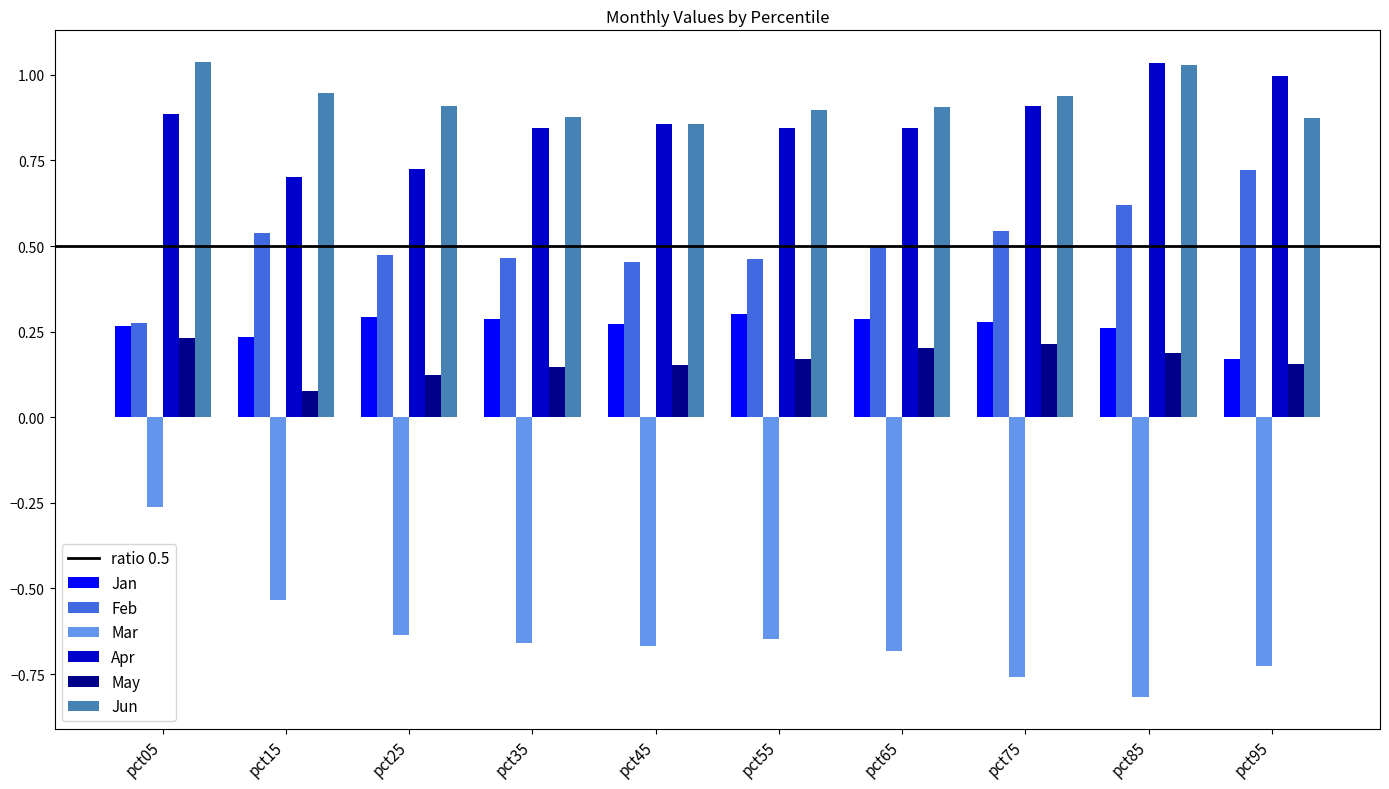

How many groups of bars are there?

10